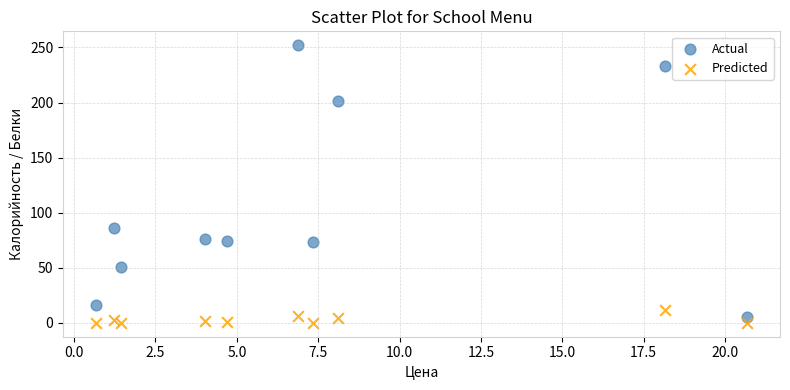

What are all the series names shown in the legend?

Actual, Predicted